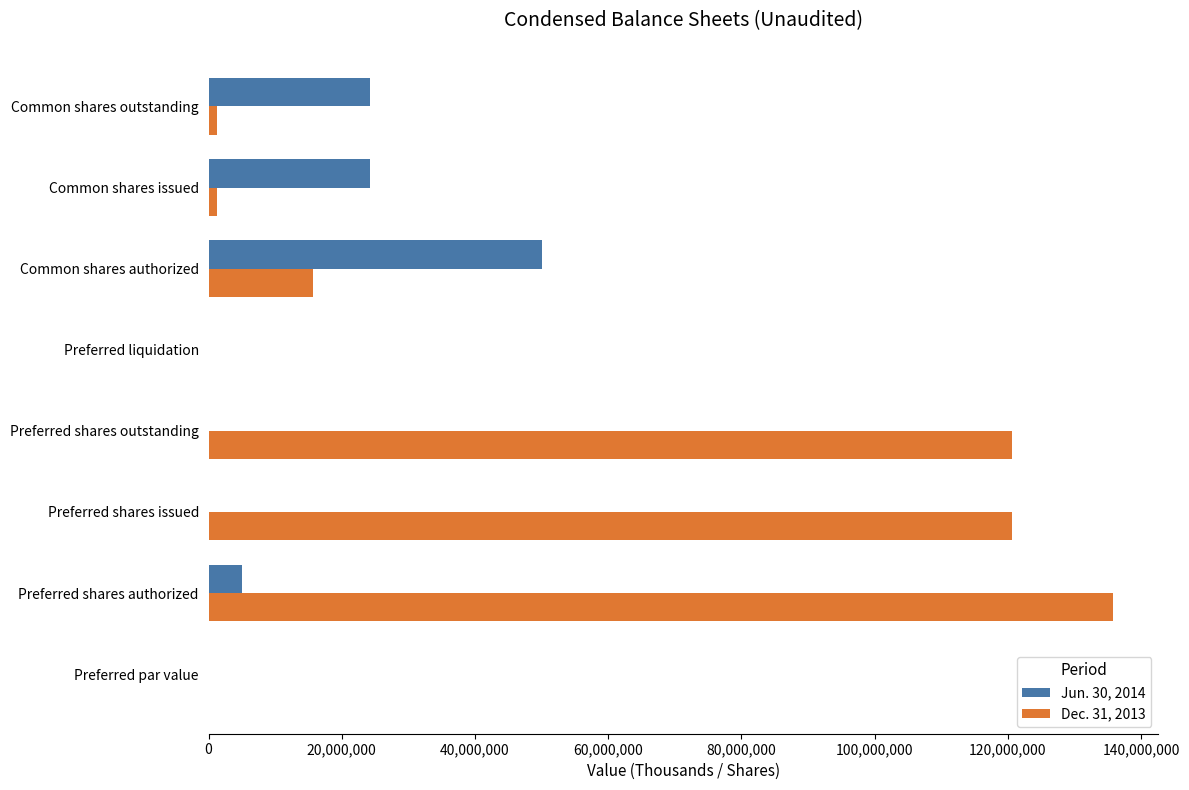

Is it true that Jun. 30, 2014 equals 0 at Preferred par value?

True